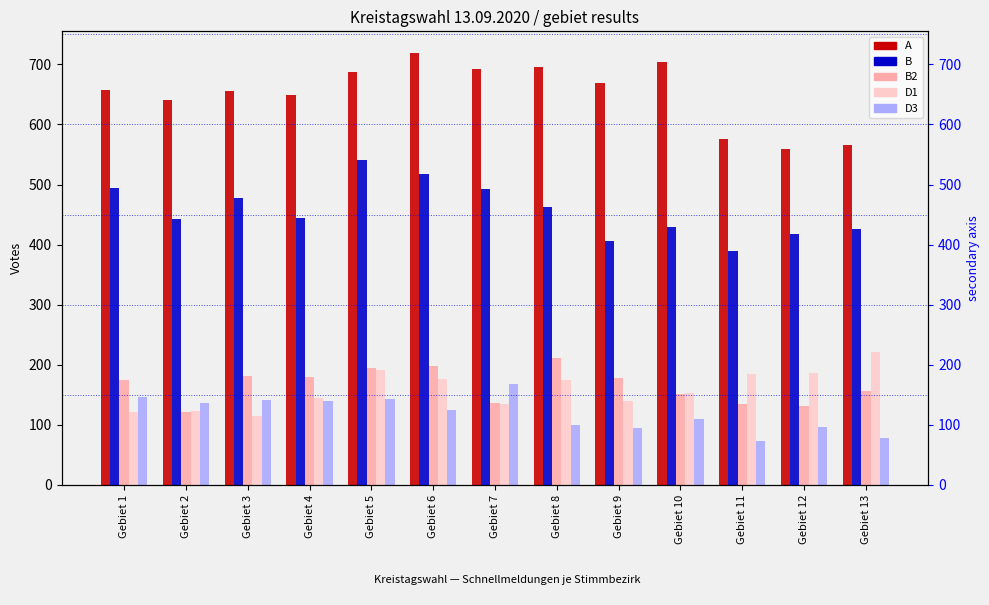

The B series shows 494 at Gebiet 1. True or false?

True